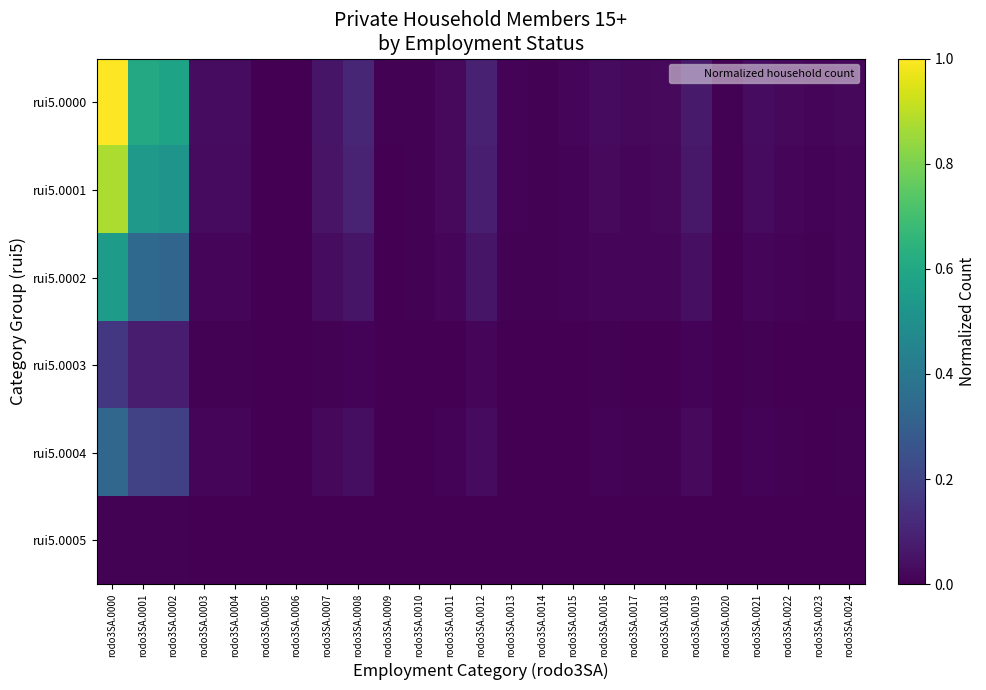

At which category does the chart reach its peak across all series?

rodo3SA.0000